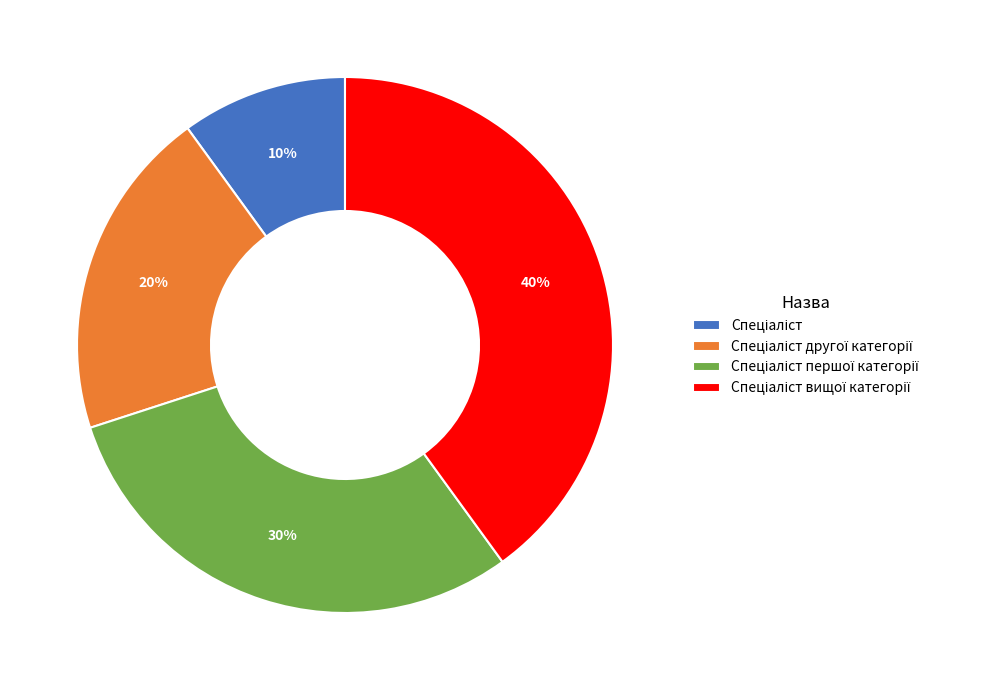

To the nearest percent, what is the average slice percentage?

25%